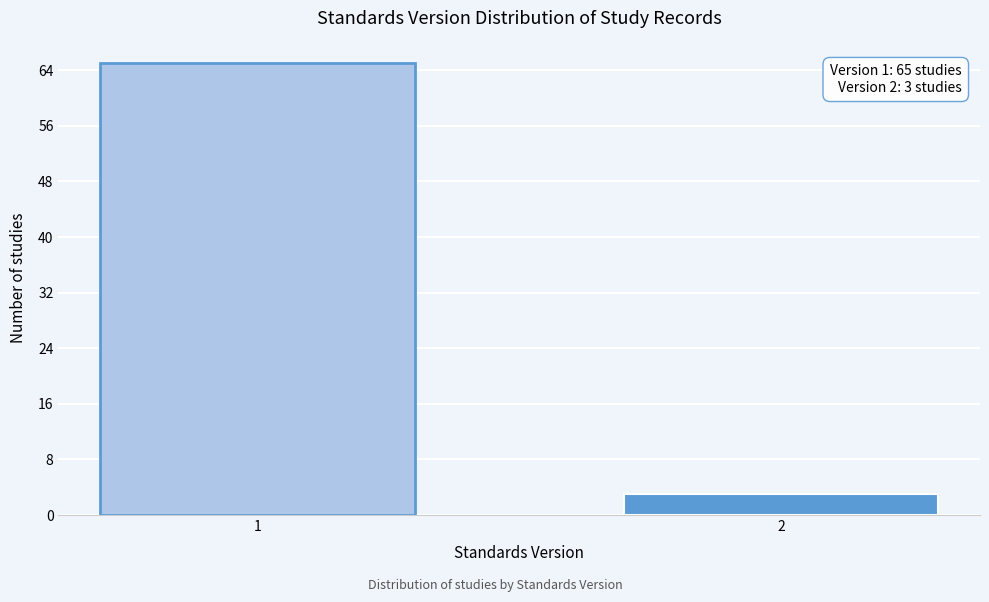

Reading right to left, list all the values displayed in this chart.

2=3	1=65